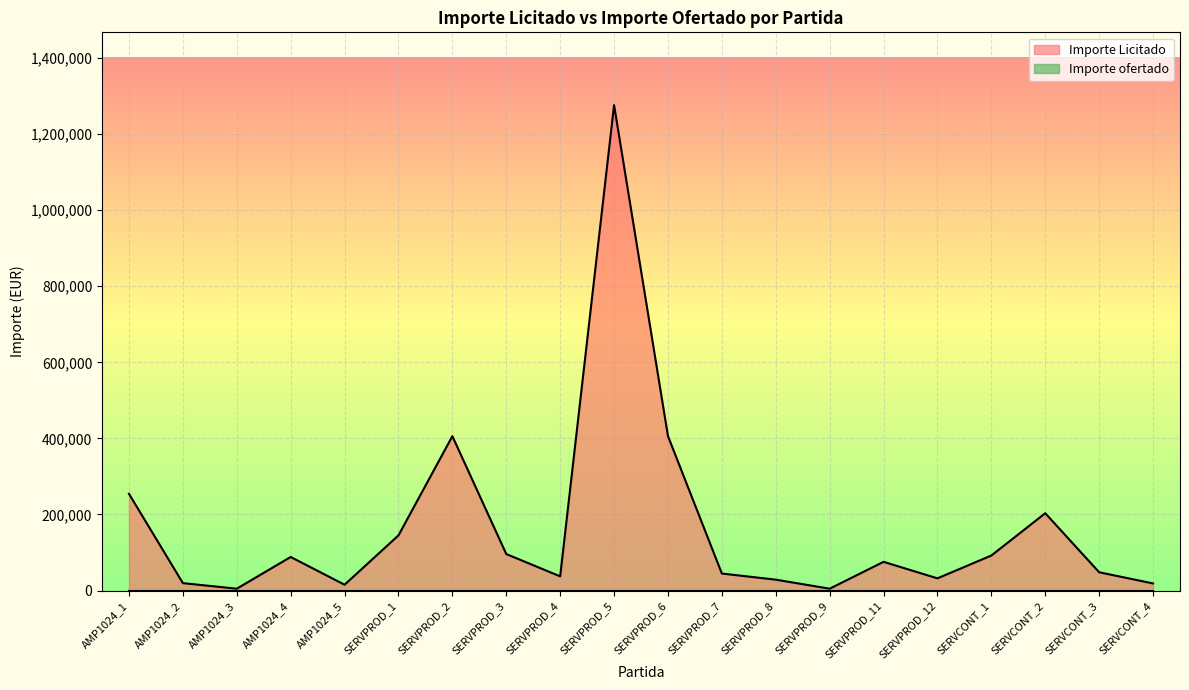

What is the greatest value displayed?

1276327.4